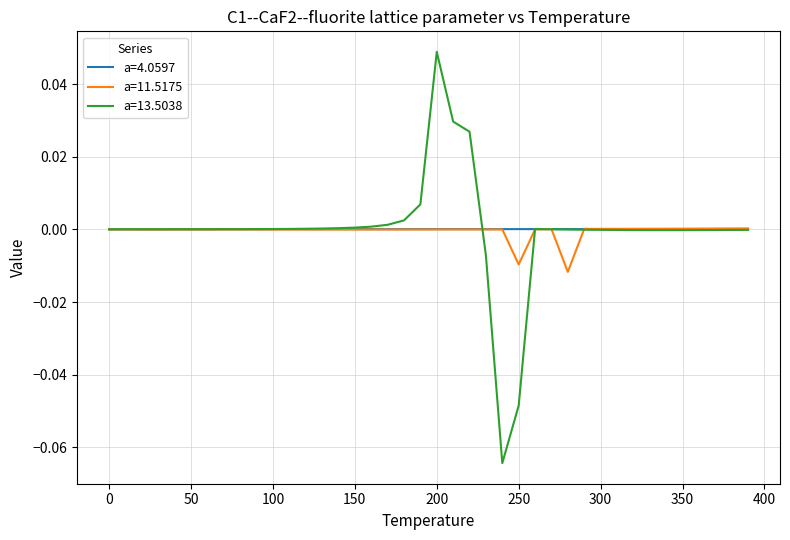

Which series has the largest range (max minus min)?

a=13.5038